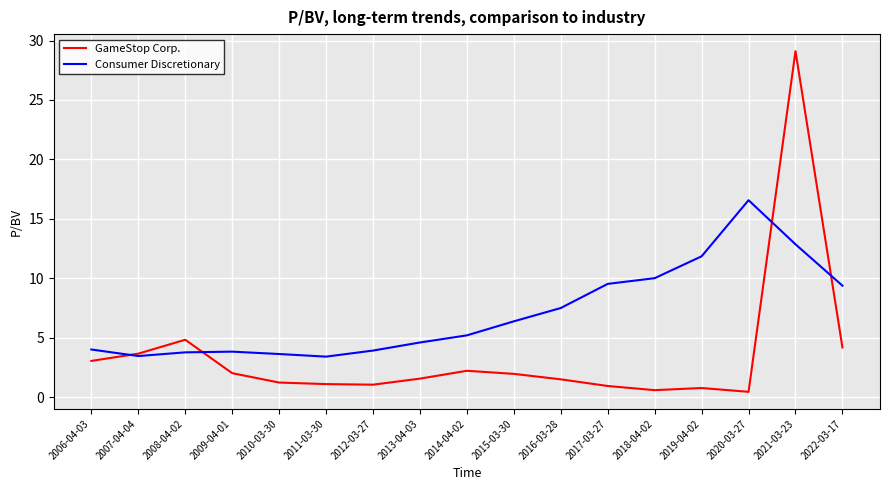

At which category does Consumer Discretionary reach its first local valley?

2007-04-04